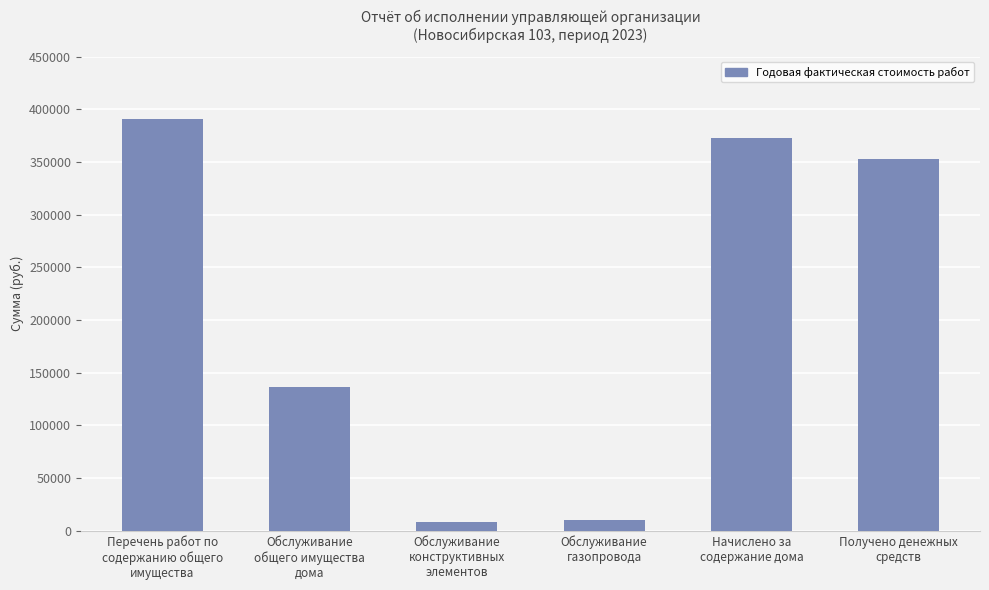

What is the difference between the second highest and minimum values?

364327.0